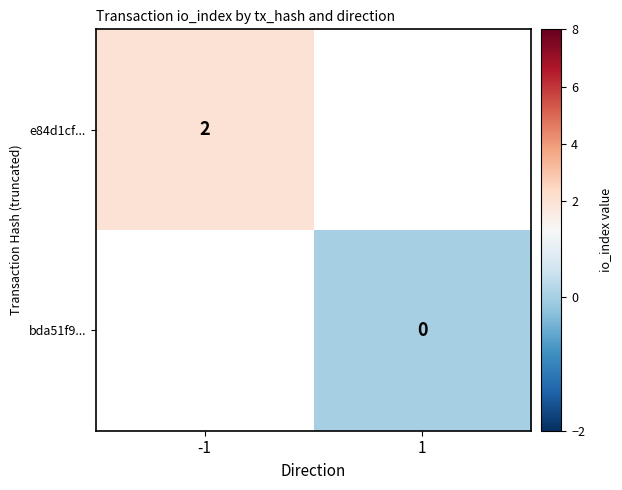

At how many categories does at least one series exceed 1?

1